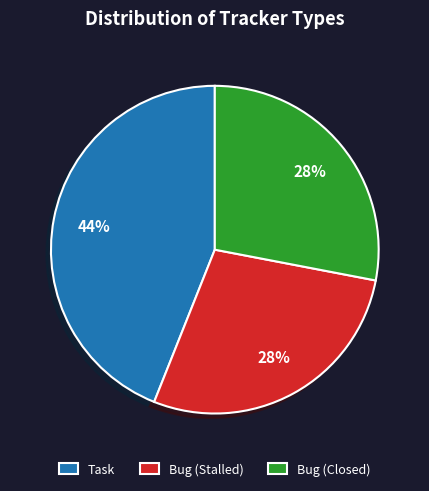

To the nearest percent, what portion does Bug (Closed) represent?

28%